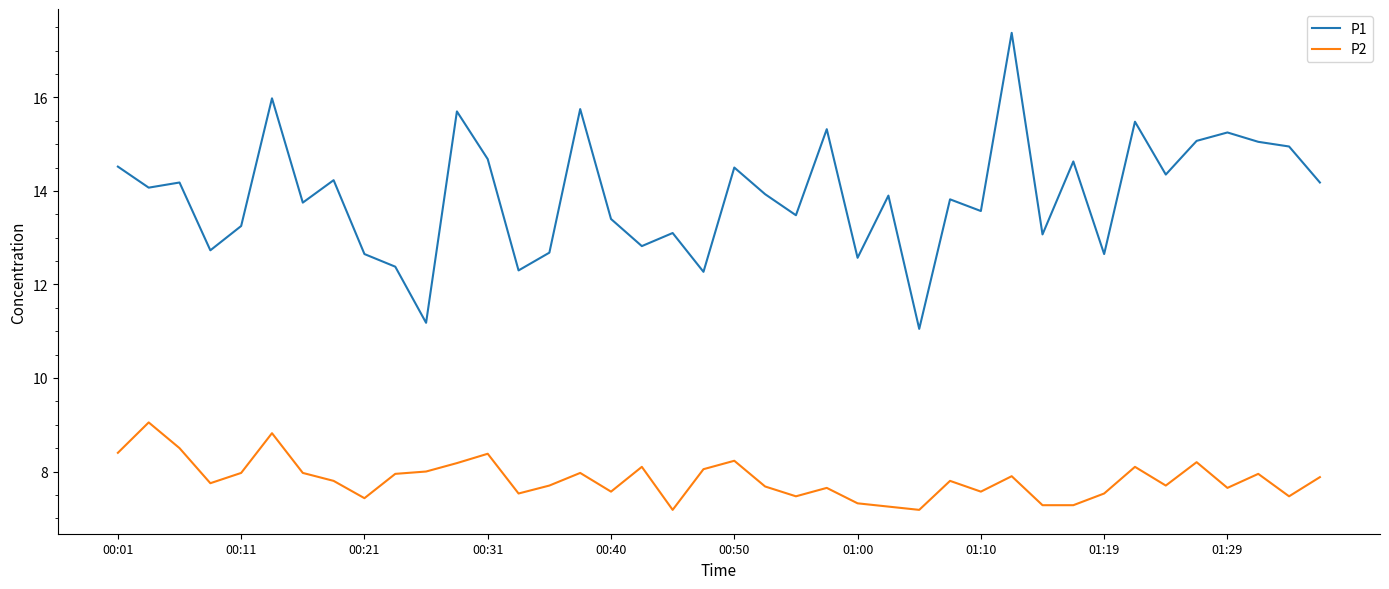

What is the lowest value of the P2 series?

7.2